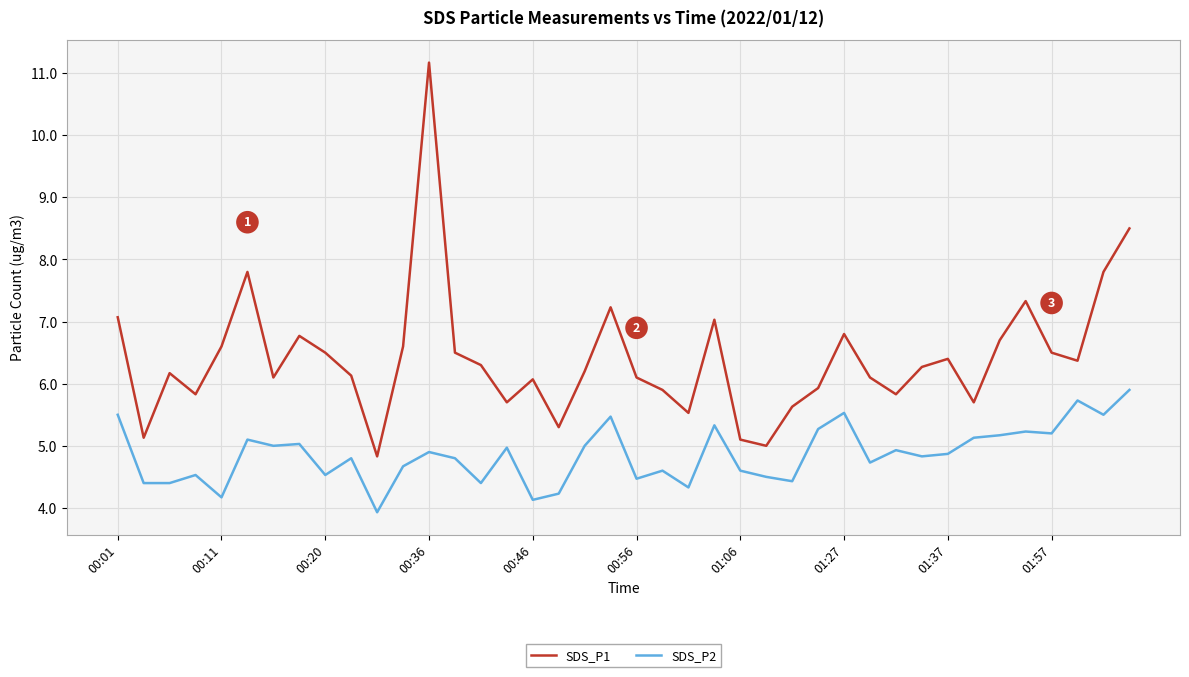

Which series has the largest range (max minus min)?

SDS_P1